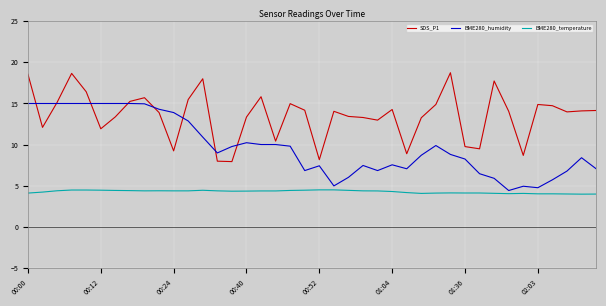

What is the maximum value shown in the chart?

18.7